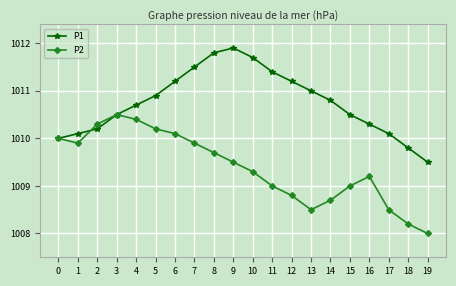

Is it true that P2 equals 1010.4 at 4?

True